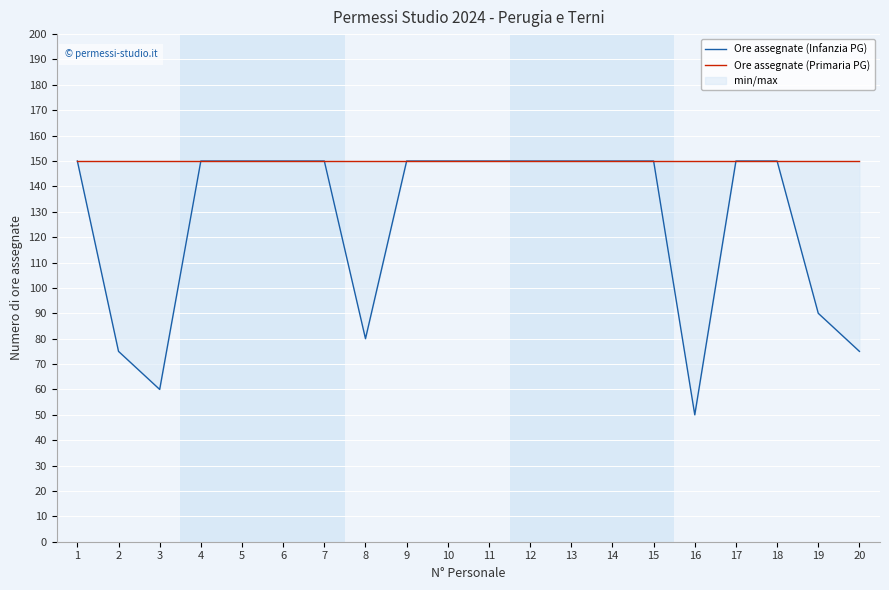

Rank the series by their average value, from lowest to highest.

Ore assegnate (Infanzia PG), Ore assegnate (Primaria PG)